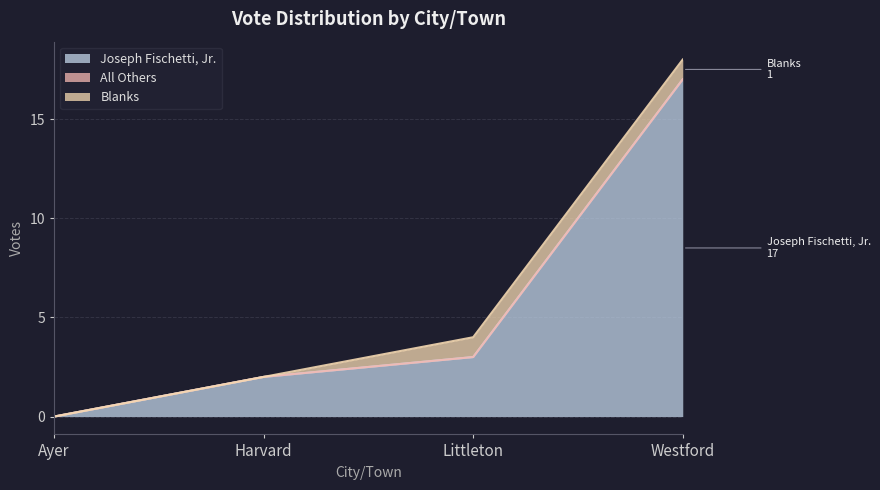

At which category is the sum across all series the highest?

Westford